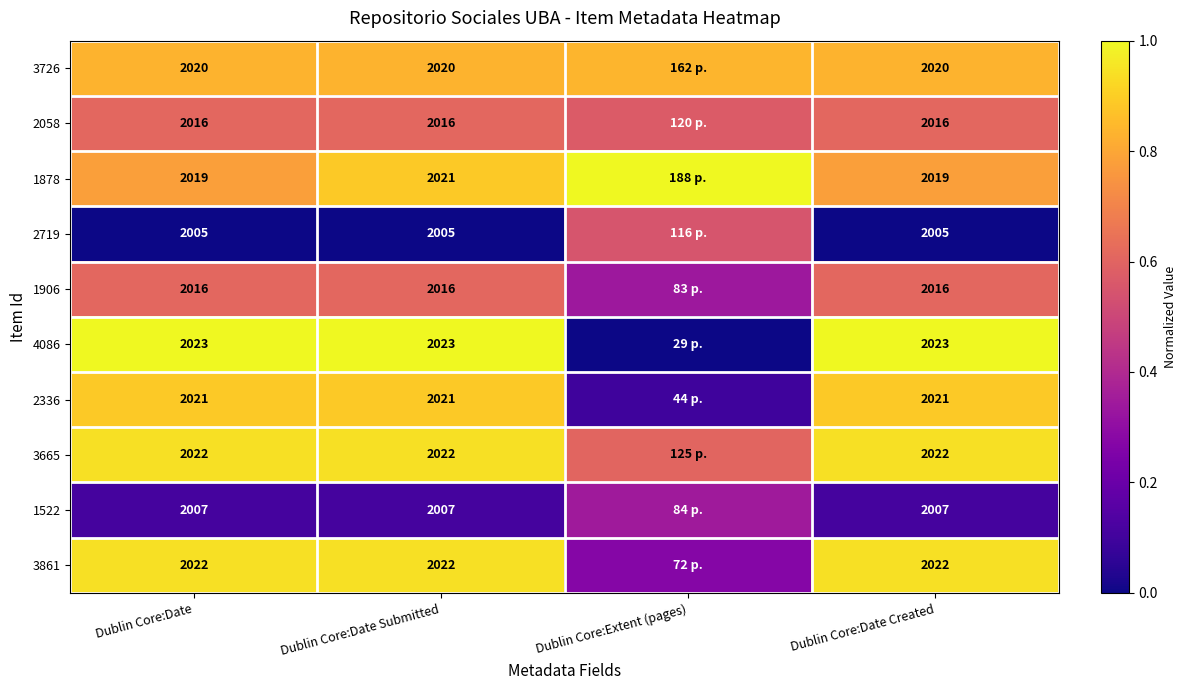

How many series are shown in this chart?

10